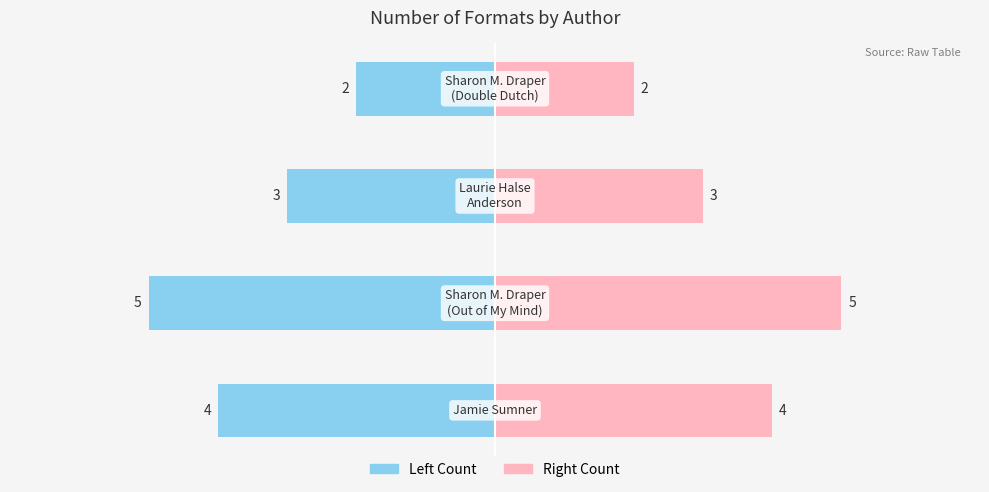

What is the value of the Formats (Left) bar at the 3rd from the left?

-3